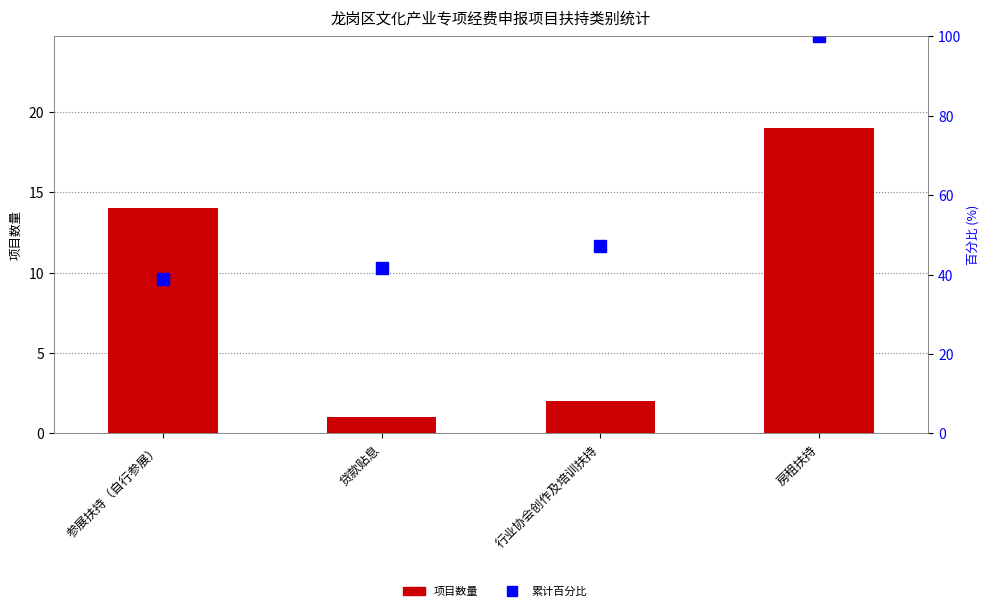

Count the number of data series in this chart.

2